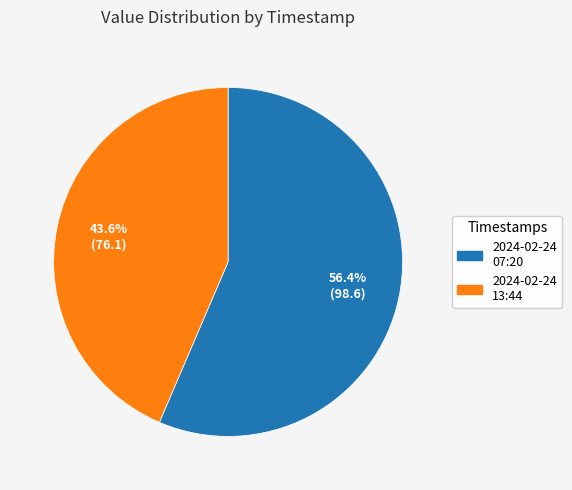

Rank the categories by value from lowest to highest.

2024-02-24 13:44, 2024-02-24 07:20